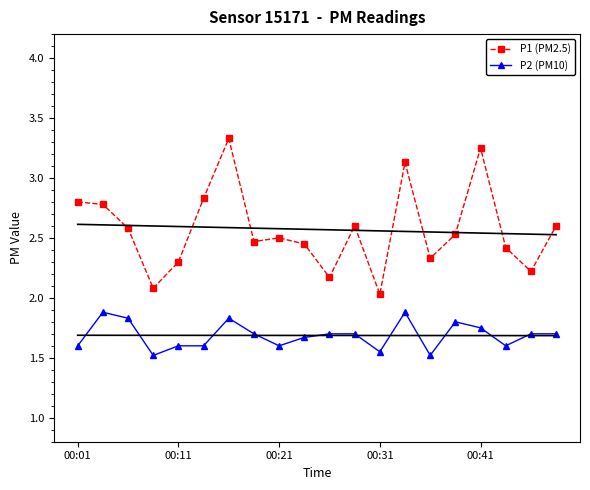

What is the maximum value shown in the chart?

3.3